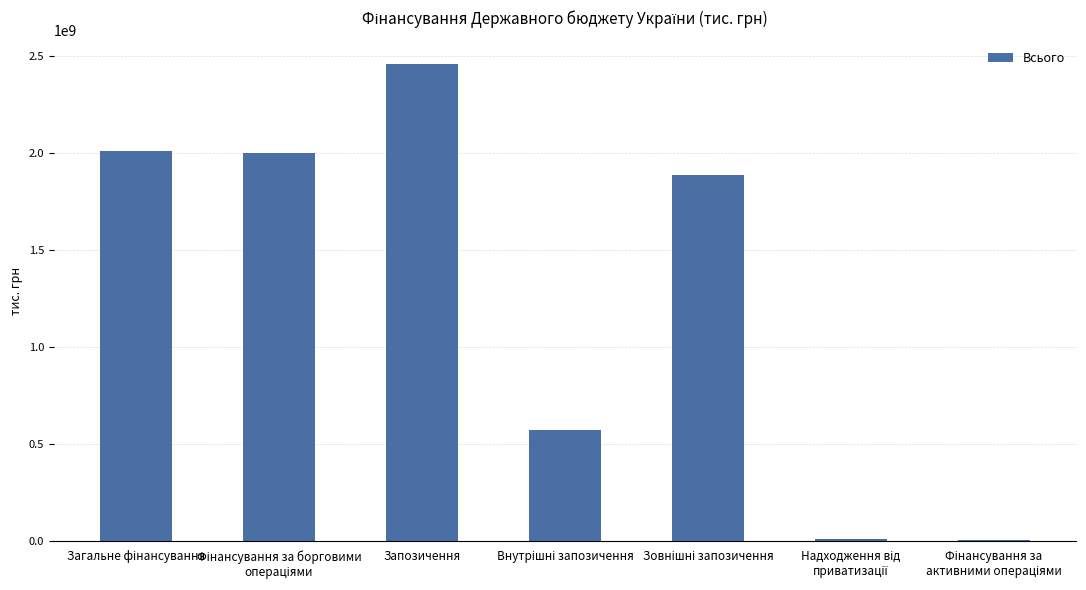

What is the sum of all values?

8936891247.4